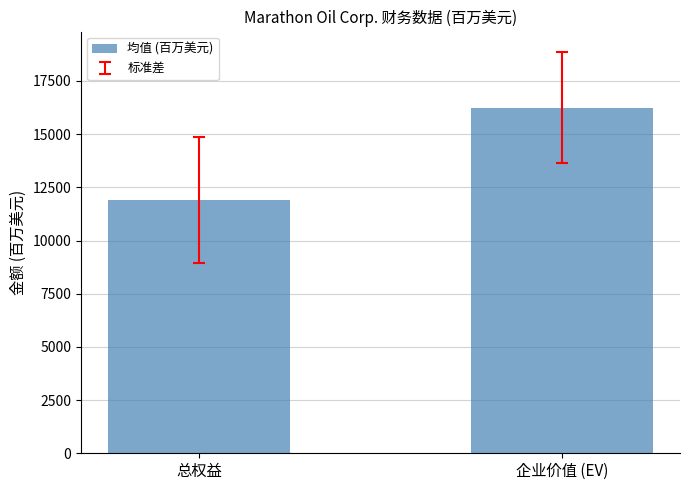

Reading right to left, transcribe all the data shown in this chart.

企业价值 (EV)=16249.6	总权益=11902.2